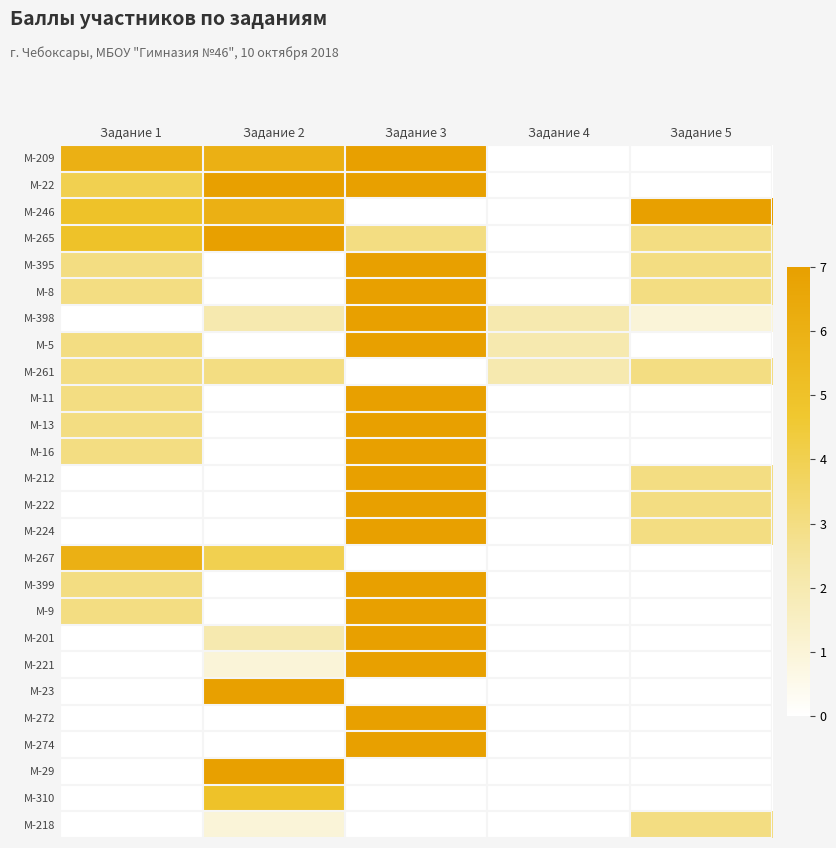

Reading left to right, list all the values displayed in this chart.

М-209: Задание 1=6	Задание 2=6	Задание 3=7	Задание 4=0	Задание 5=0
М-22: Задание 1=4	Задание 2=7	Задание 3=7	Задание 4=0	Задание 5=0
М-246: Задание 1=5	Задание 2=6	Задание 3=0	Задание 4=0	Задание 5=7
М-265: Задание 1=5	Задание 2=7	Задание 3=3	Задание 4=0	Задание 5=3
М-395: Задание 1=3	Задание 2=0	Задание 3=7	Задание 4=0	Задание 5=3
М-8: Задание 1=3	Задание 2=0	Задание 3=7	Задание 4=0	Задание 5=3
М-398: Задание 1=0	Задание 2=2	Задание 3=7	Задание 4=2	Задание 5=1
М-5: Задание 1=3	Задание 2=0	Задание 3=7	Задание 4=2	Задание 5=0
М-261: Задание 1=3	Задание 2=3	Задание 3=0	Задание 4=2	Задание 5=3
М-11: Задание 1=3	Задание 2=0	Задание 3=7	Задание 4=0	Задание 5=0
М-13: Задание 1=3	Задание 2=0	Задание 3=7	Задание 4=0	Задание 5=0
М-16: Задание 1=3	Задание 2=0	Задание 3=7	Задание 4=0	Задание 5=0
М-212: Задание 1=0	Задание 2=0	Задание 3=7	Задание 4=0	Задание 5=3
М-222: Задание 1=0	Задание 2=0	Задание 3=7	Задание 4=0	Задание 5=3
М-224: Задание 1=0	Задание 2=0	Задание 3=7	Задание 4=0	Задание 5=3
М-267: Задание 1=6	Задание 2=4	Задание 3=0	Задание 4=0	Задание 5=0
М-399: Задание 1=3	Задание 2=0	Задание 3=7	Задание 4=0	Задание 5=0
М-9: Задание 1=3	Задание 2=0	Задание 3=7	Задание 4=0	Задание 5=0
М-201: Задание 1=0	Задание 2=2	Задание 3=7	Задание 4=0	Задание 5=0
М-221: Задание 1=0	Задание 2=1	Задание 3=7	Задание 4=0	Задание 5=0
М-23: Задание 1=0	Задание 2=7	Задание 3=0	Задание 4=0	Задание 5=0
М-272: Задание 1=0	Задание 2=0	Задание 3=7	Задание 4=0	Задание 5=0
М-274: Задание 1=0	Задание 2=0	Задание 3=7	Задание 4=0	Задание 5=0
М-29: Задание 1=0	Задание 2=7	Задание 3=0	Задание 4=0	Задание 5=0
М-310: Задание 1=0	Задание 2=5	Задание 3=0	Задание 4=0	Задание 5=0
М-218: Задание 1=0	Задание 2=1	Задание 3=0	Задание 4=0	Задание 5=3